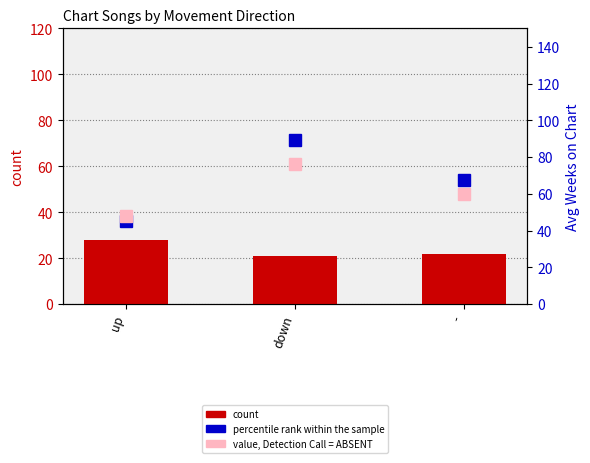

Rank the categories by count value from highest to lowest.

up, -, down